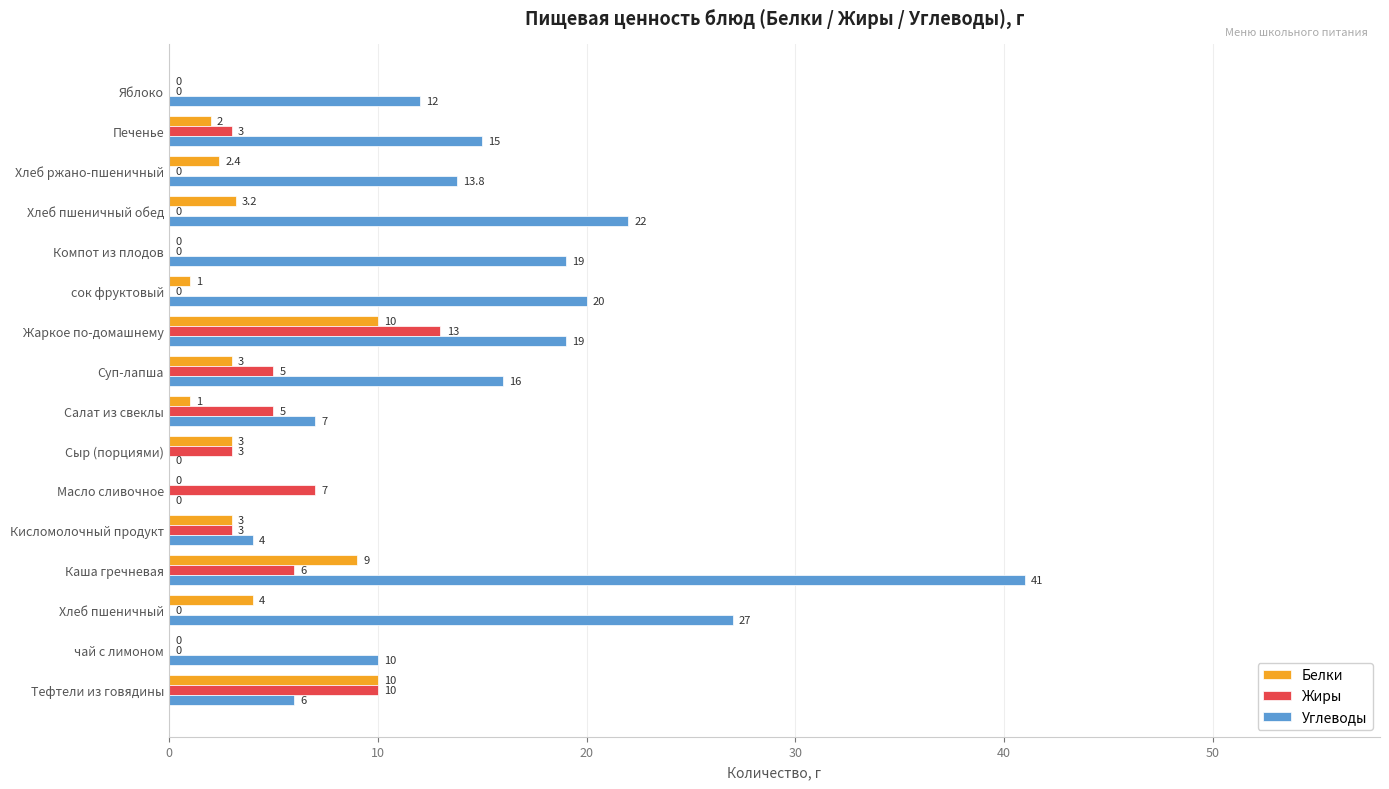

Which series changed the most between Салат из свеклы and Суп-лапша?

Углеводы